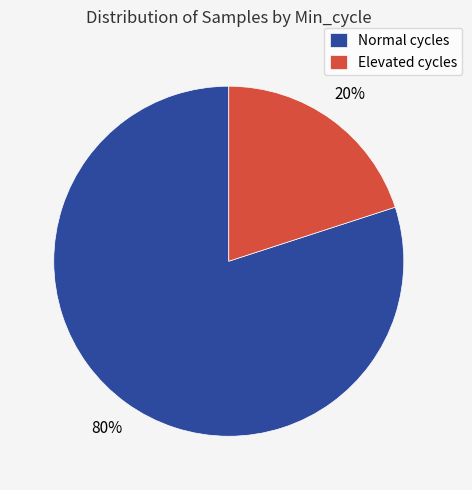

Which has a higher value, Elevated cycles or Normal cycles?

Normal cycles